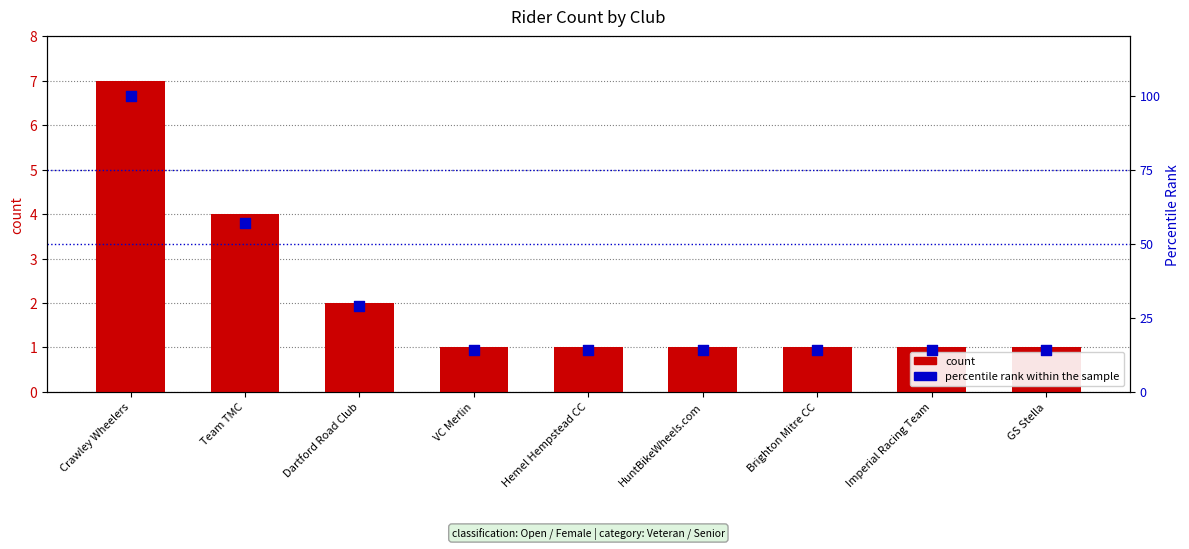

Which series has the widest spread of Y values?

percentile rank within the sample